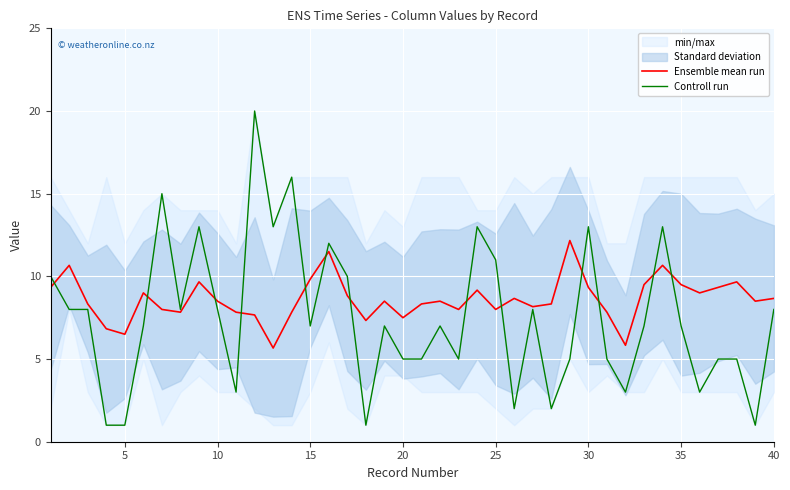

The Ensemble mean run series shows 12.5 at 30. True or false?

False